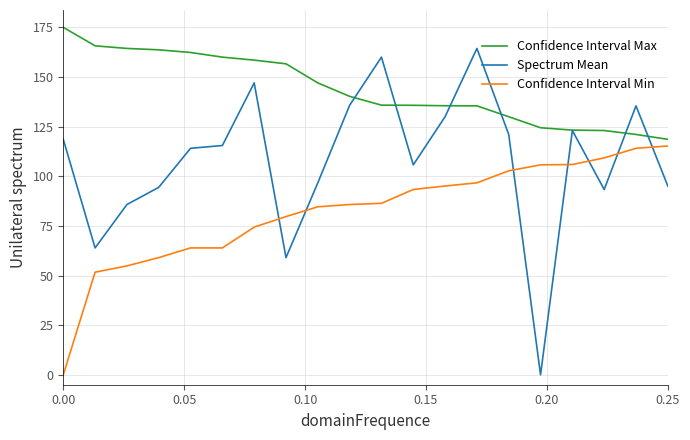

Rank the series by their maximum value, from lowest to highest.

Confidence Interval Min, Spectrum Mean, Confidence Interval Max